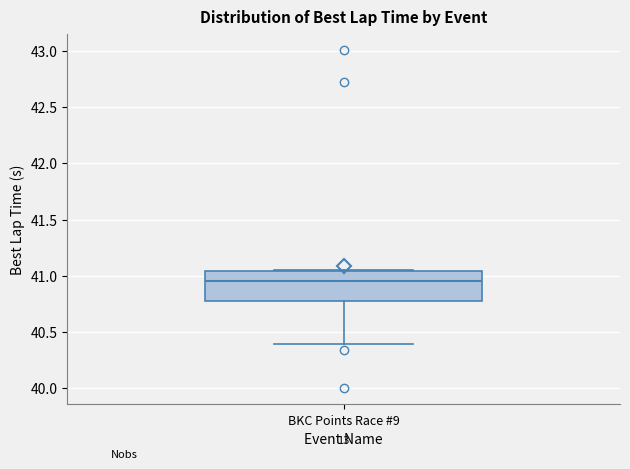

Transcribe this box plot: give where the median line is, the range the box spans, and where the two whiskers end, as read against the y-axis. The values are not printed on the chart, so give them approximately, as read against the axis.

median 40.95, box 40.80 to 41.05, whiskers 40.40 to 41.05